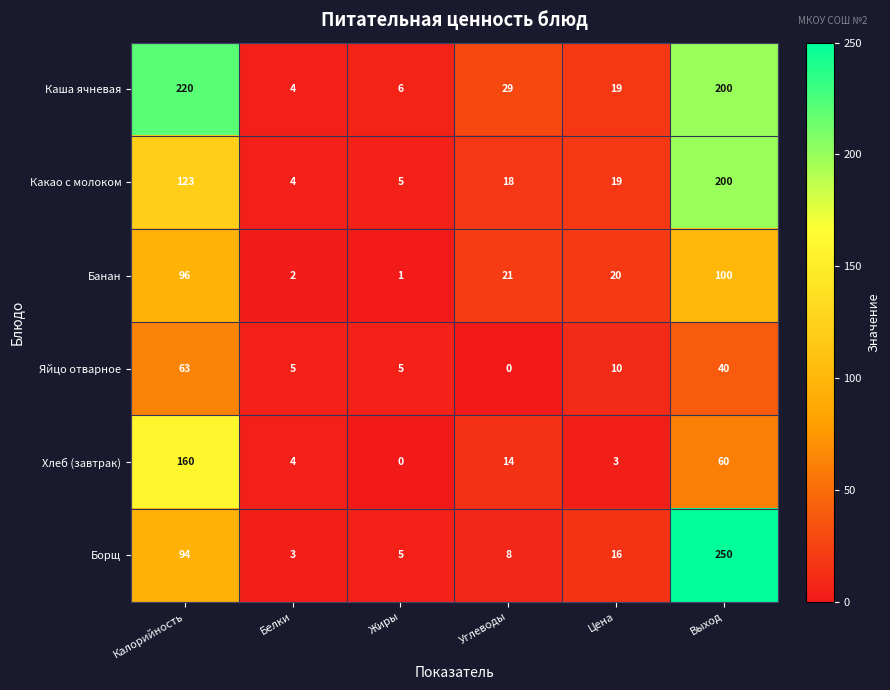

Where is Хлеб (завтрак) nearest to the value 80?

Выход